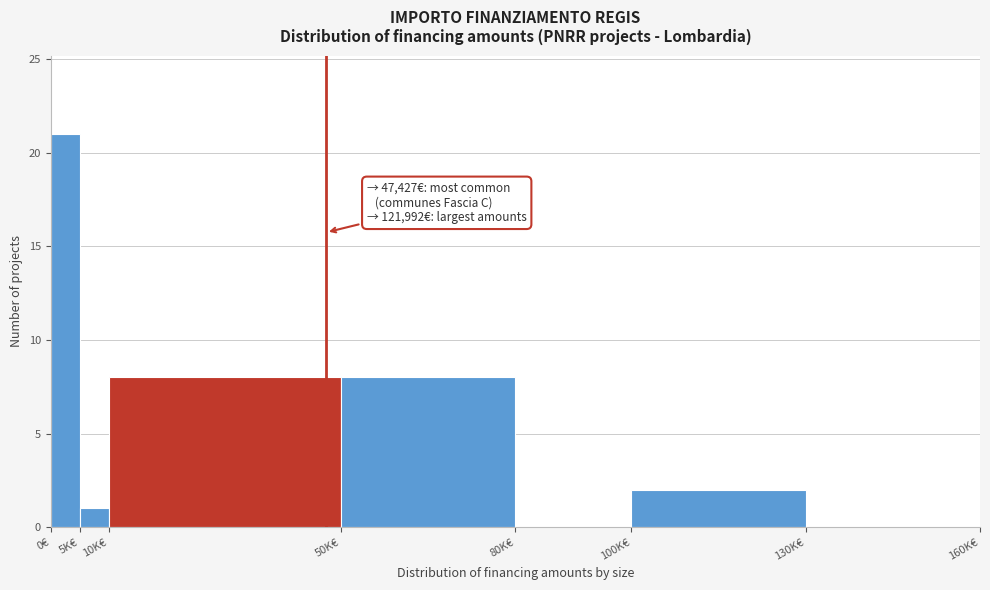

Reading right to left, list all the values displayed in this chart.

130K€=0	100K€=2	80K€=0	50K€=8	10K€=8	5K€=1	0€=21